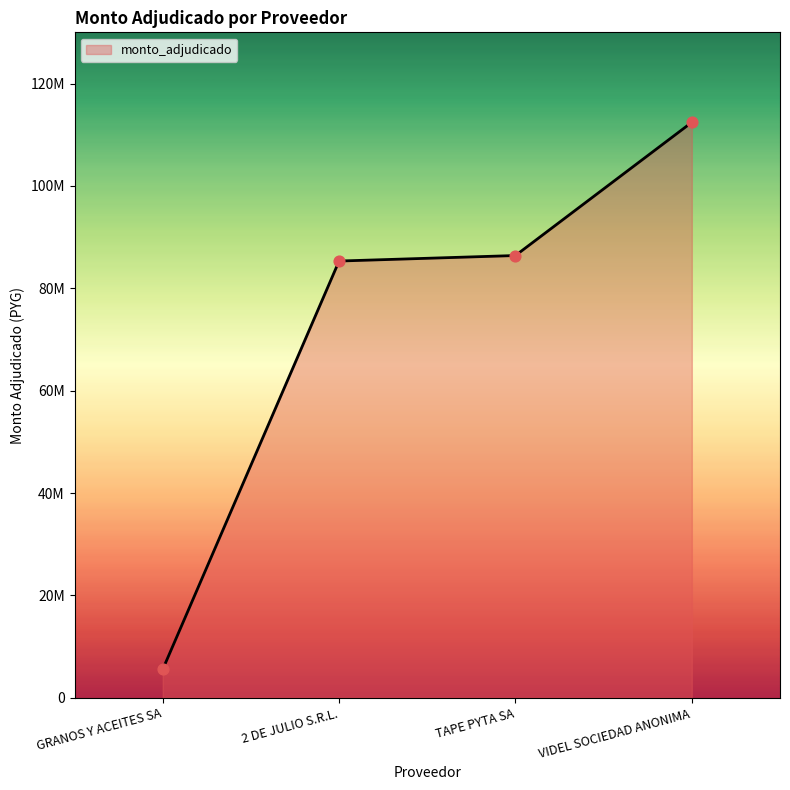

What is the ratio of the value at TAPE PYTA SA to the value at VIDEL SOCIEDAD ANONIMA?

0.8